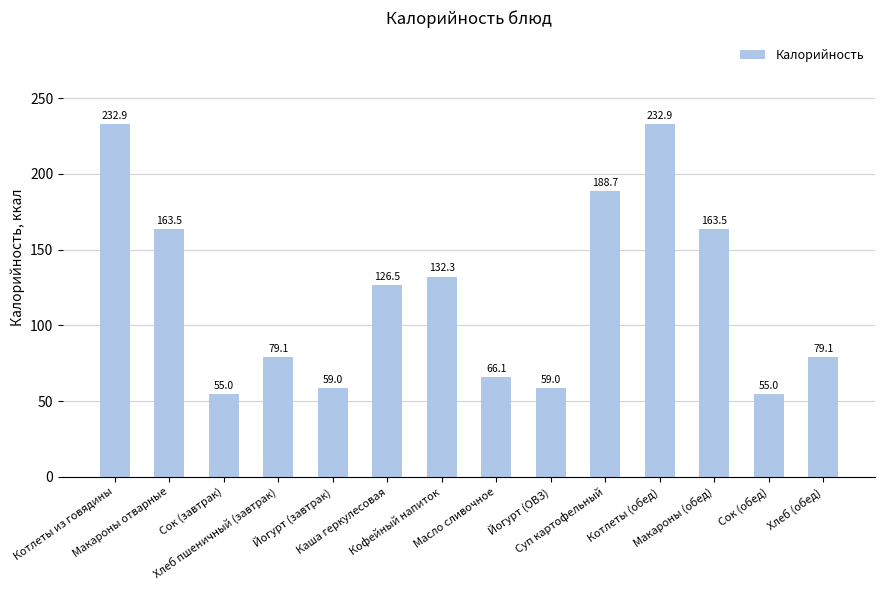

What is the smallest value displayed?

55.0